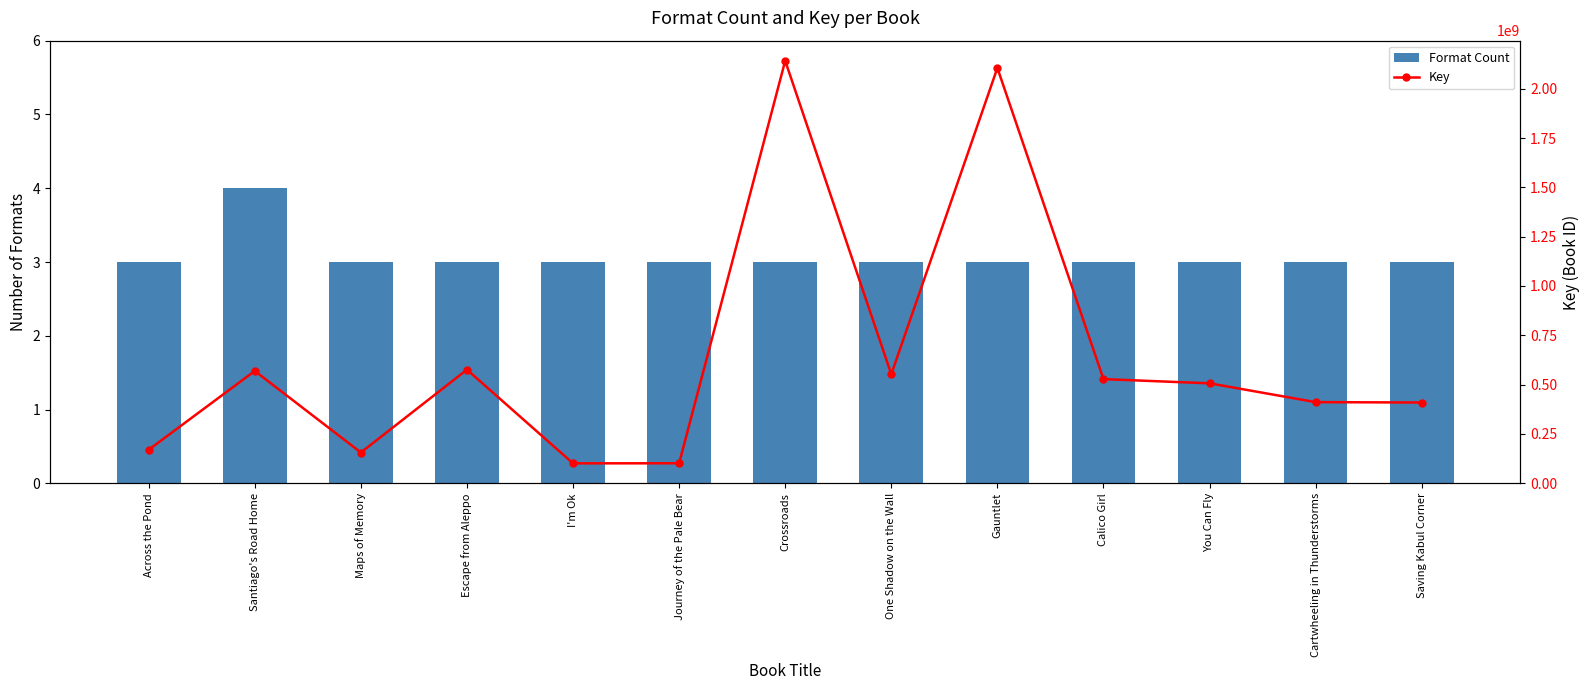

At which label does Key first exceed 506189916?

Santiago's Road Home